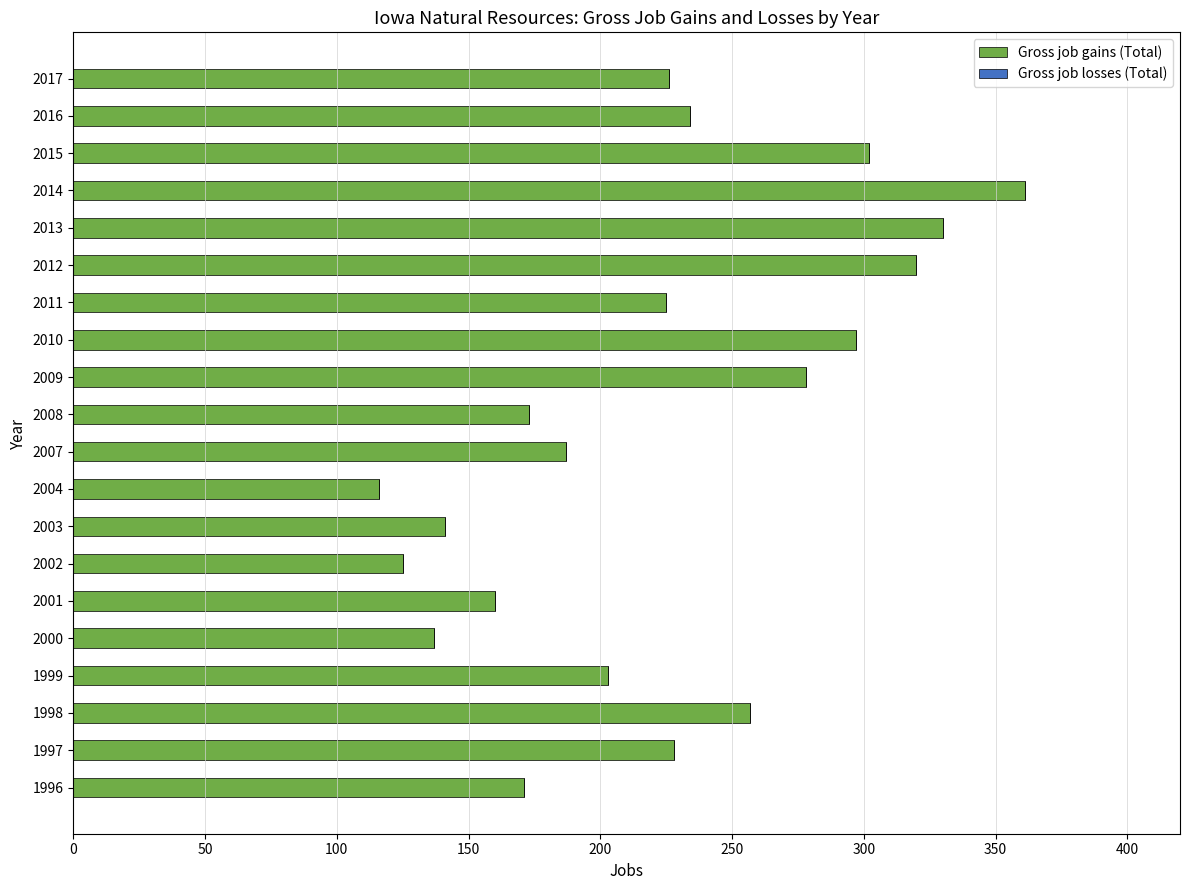

The chart shows a value of 278 at 2009. True or false?

True